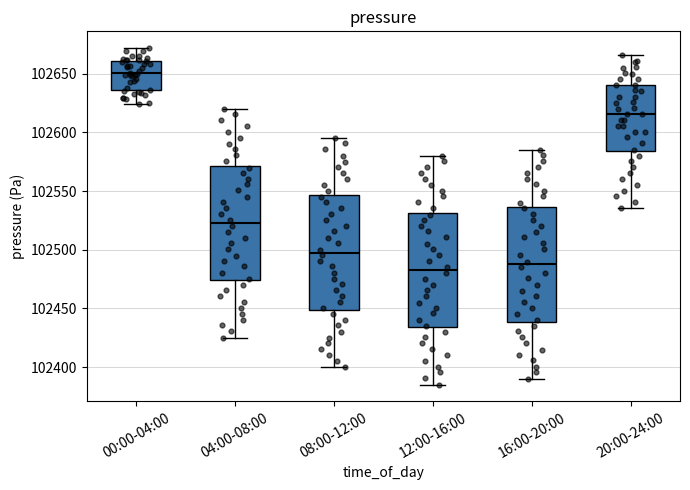

Where is the upper edge of the box for 04:00-08:00 on the y-axis? The values are not printed on the chart, so give them approximately, as read against the axis.

102570